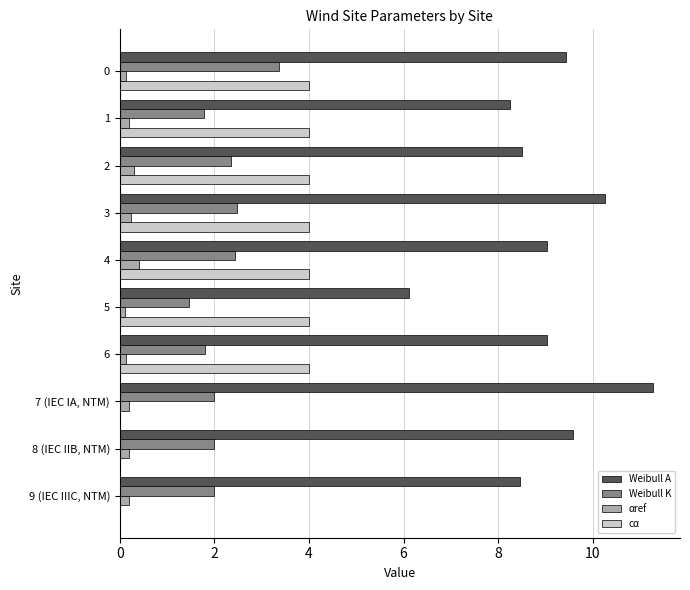

Which series has the largest total across all categories?

Weibull A